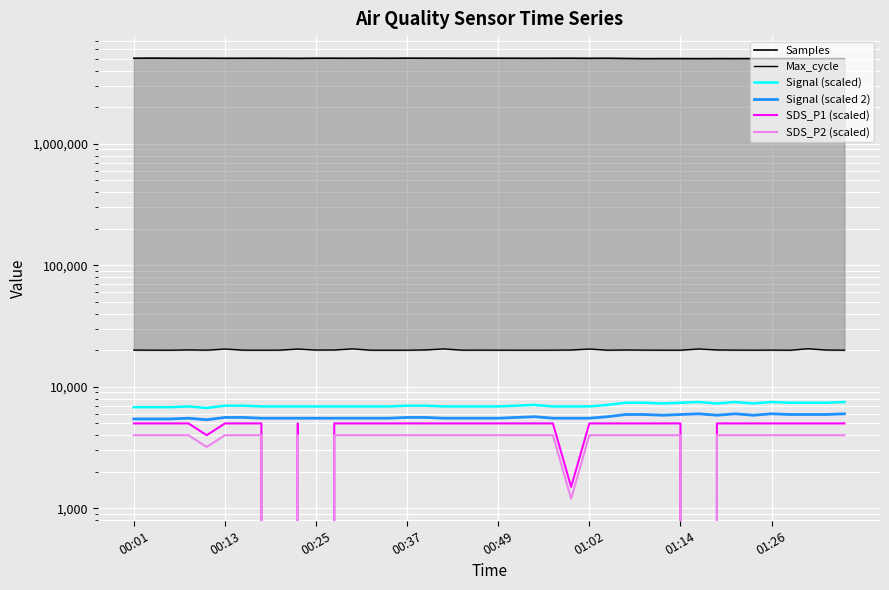

At which category is the sum across all series the highest?

00:13